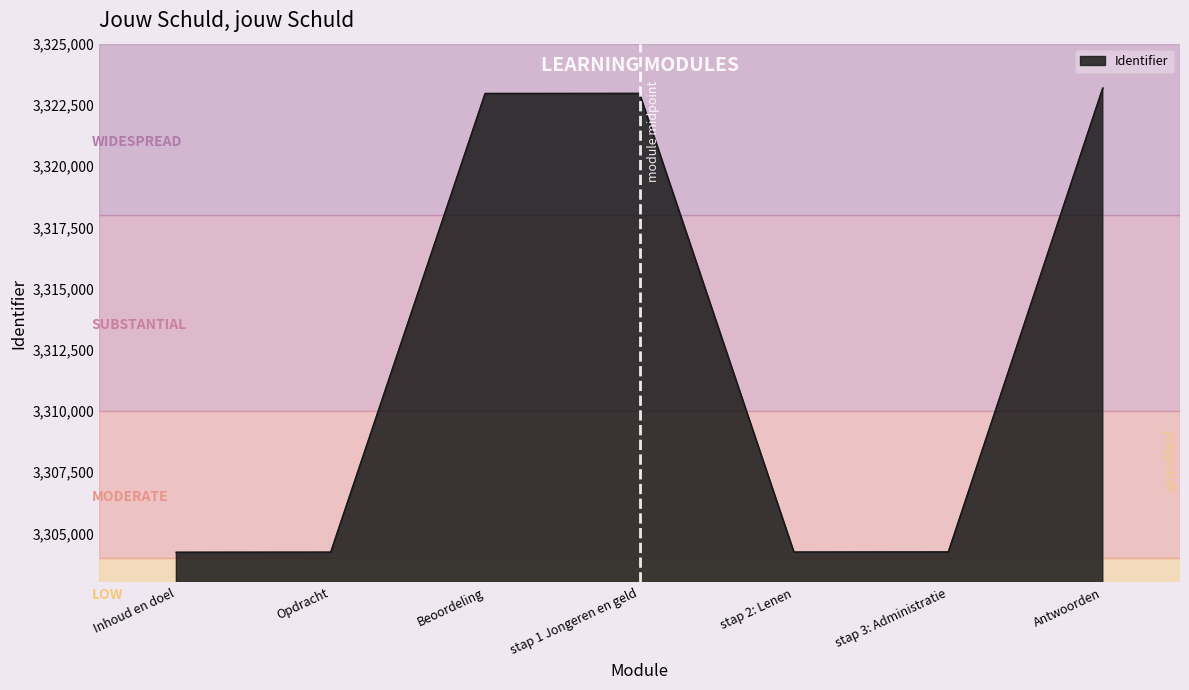

True or false: the data shows 2063316 at stap 2: Lenen.

False